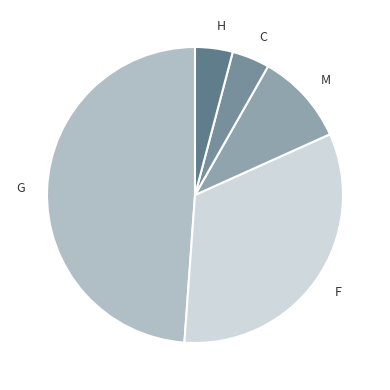

Count the number of slices in the pie.

5